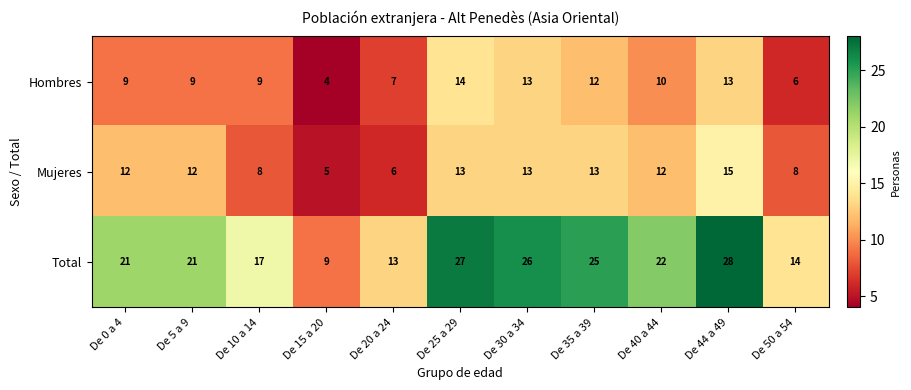

What is the difference between the highest and lowest values at De 35 a 39?

13